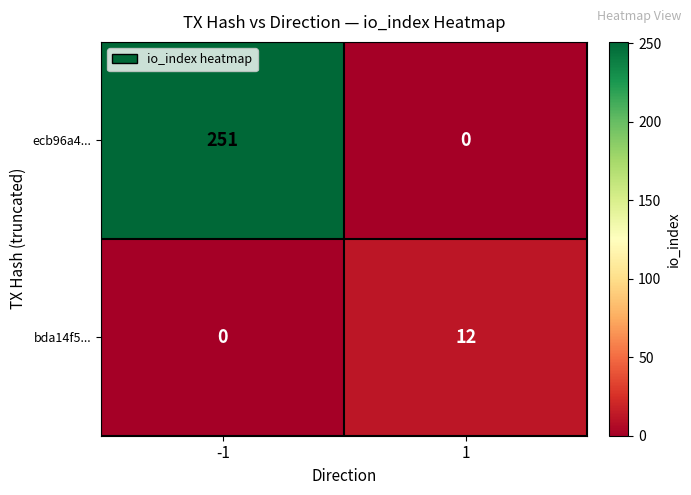

Which label corresponds to the largest value in the chart?

-1